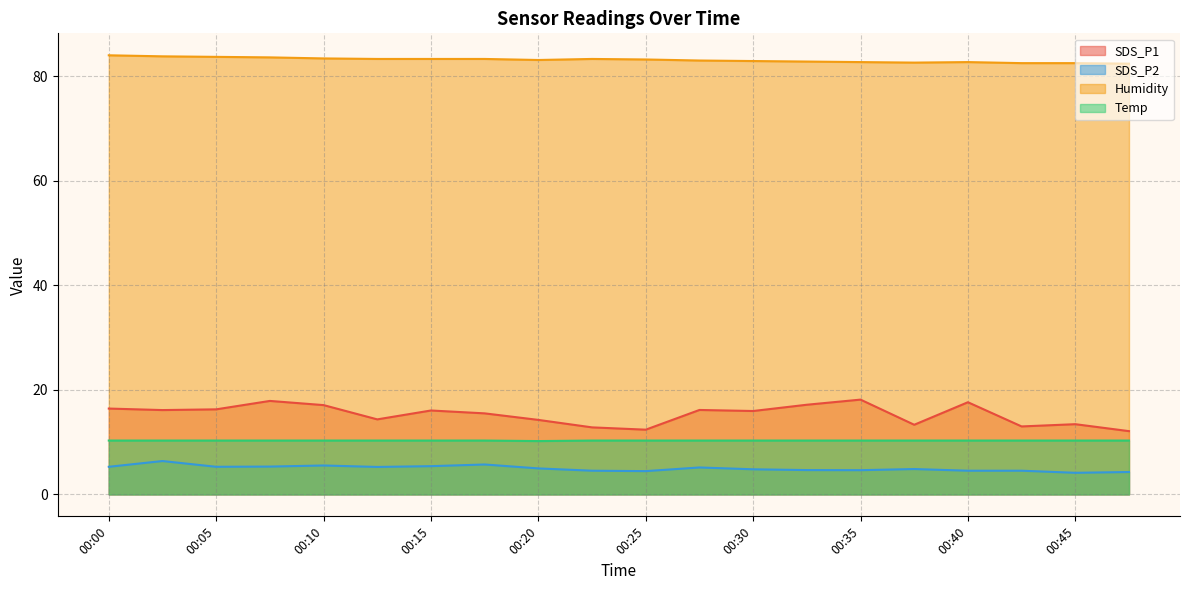

How many values in the SDS_P1 series exceed 16?

10